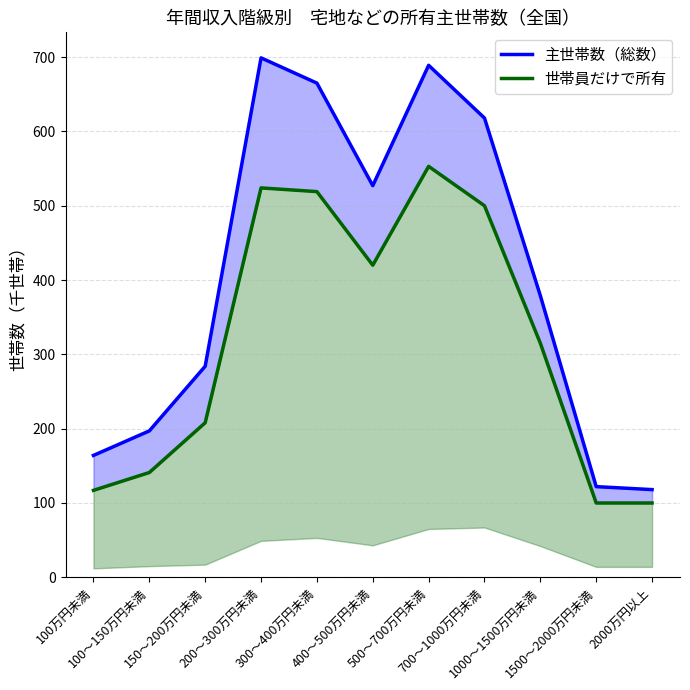

Reading left to right, transcribe all the data shown in this chart.

主世帯数（総数）: 164	197	284	699	665	527	689	618	379	122	118
世帯員だけで所有: 117	141	208	524	519	420	553	500	315	100	100